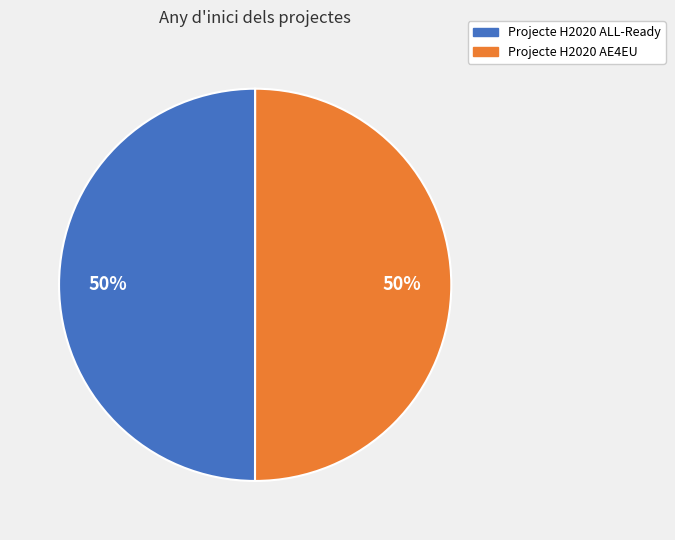

True or false: Projecte H2020 ALL-Ready accounts for 57% of the total.

False